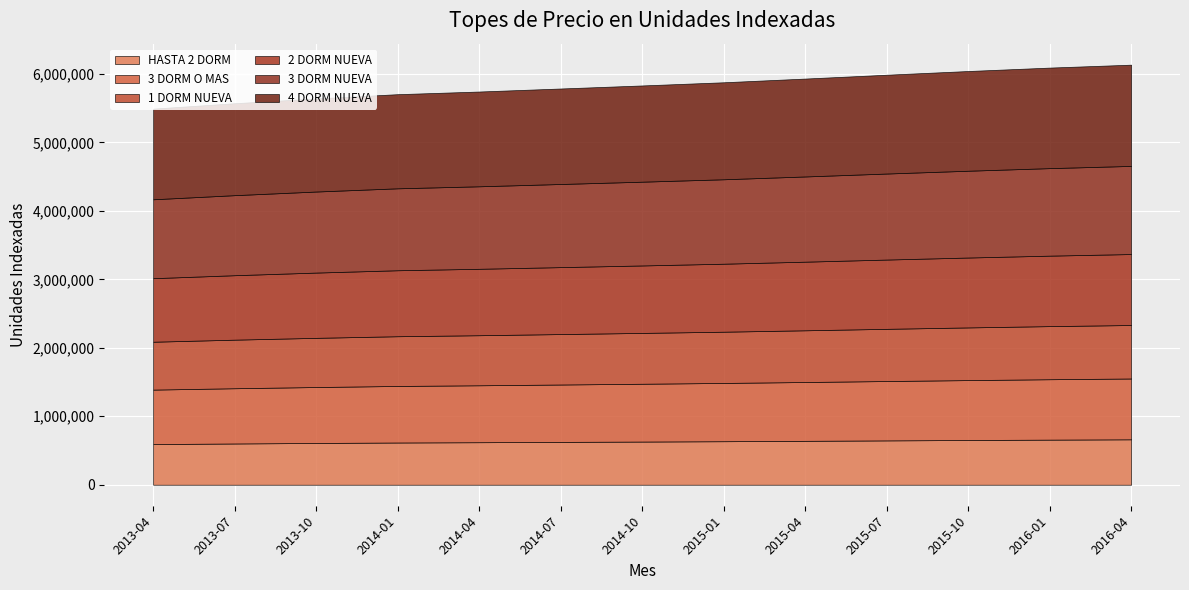

What is the smallest value displayed?

593908